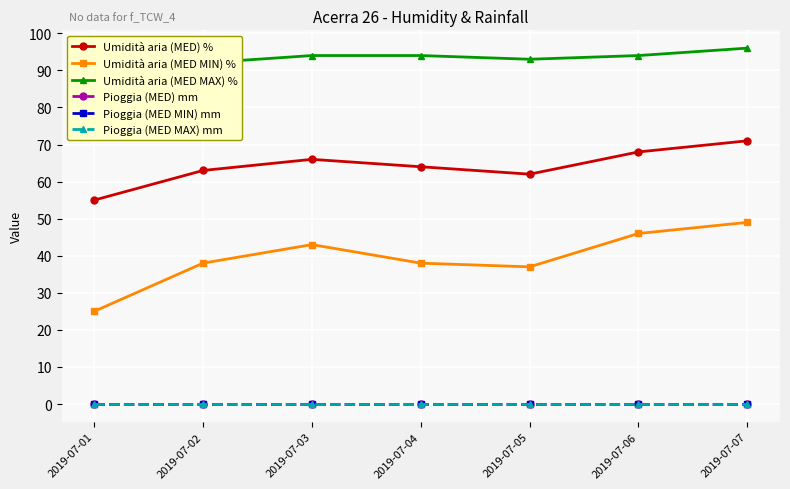

True or false: Umidità aria (MED MIN) % and Umidità aria (MED MAX) % cross at least once.

False